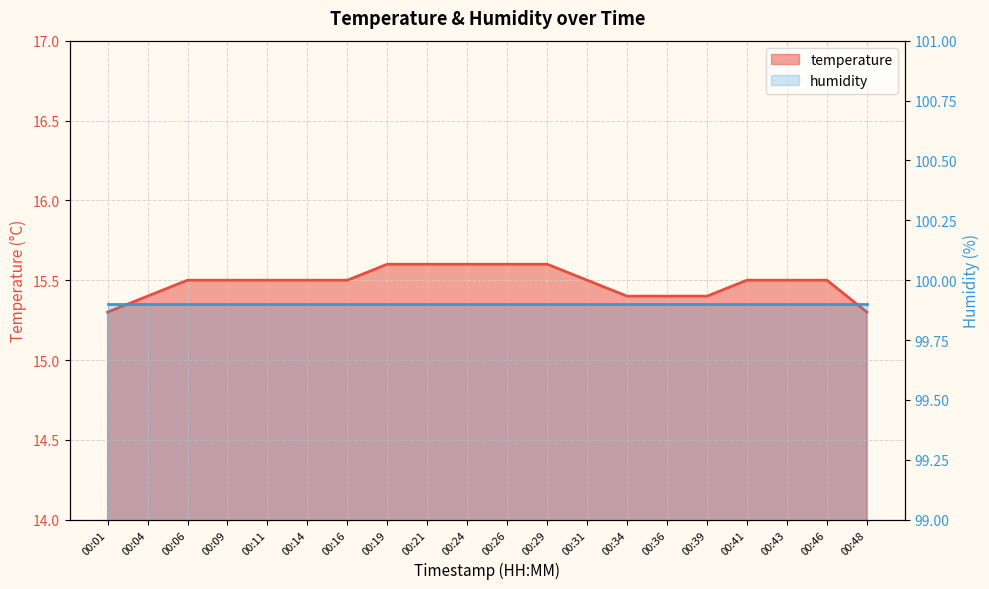

What is the value of the 4th point from the left?

15.5